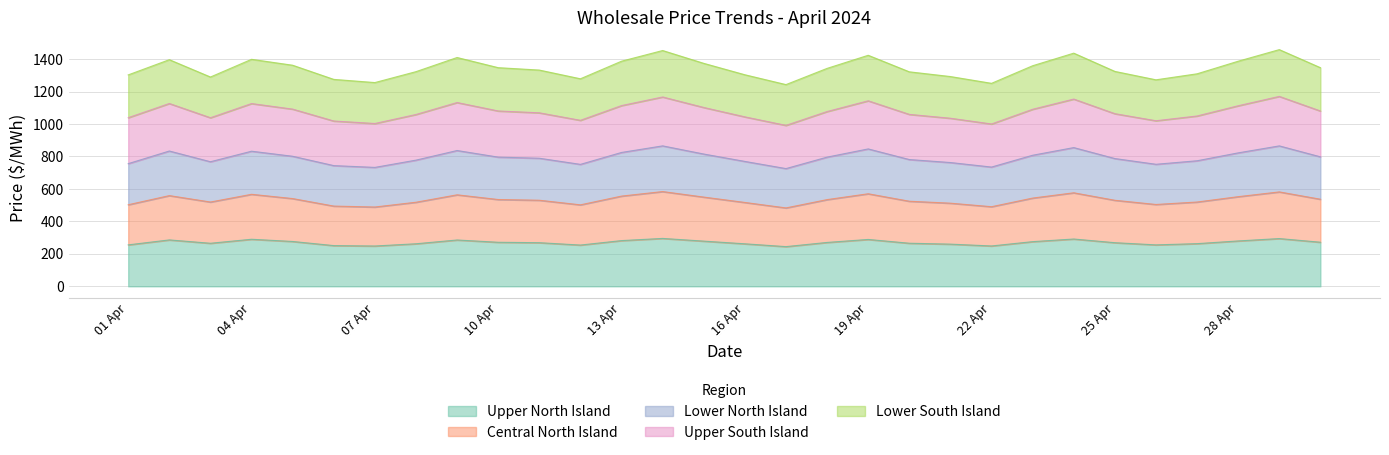

How many lines are shown in the chart?

5